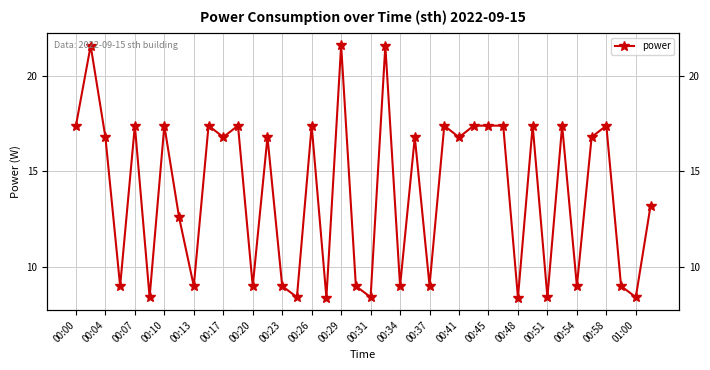

Is this an area chart (filled region under the line)?

No